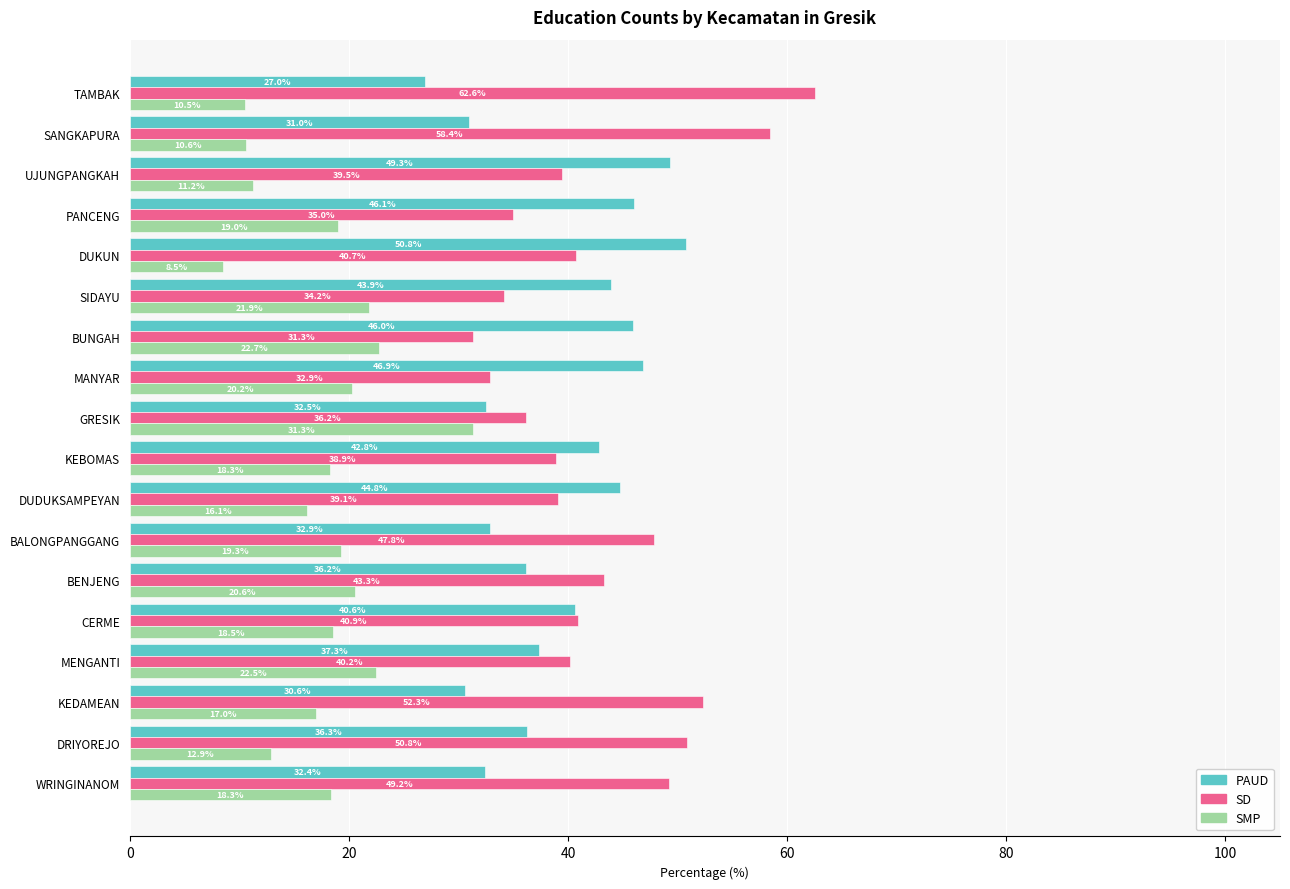

What is the minimum value for SMP?

8.5